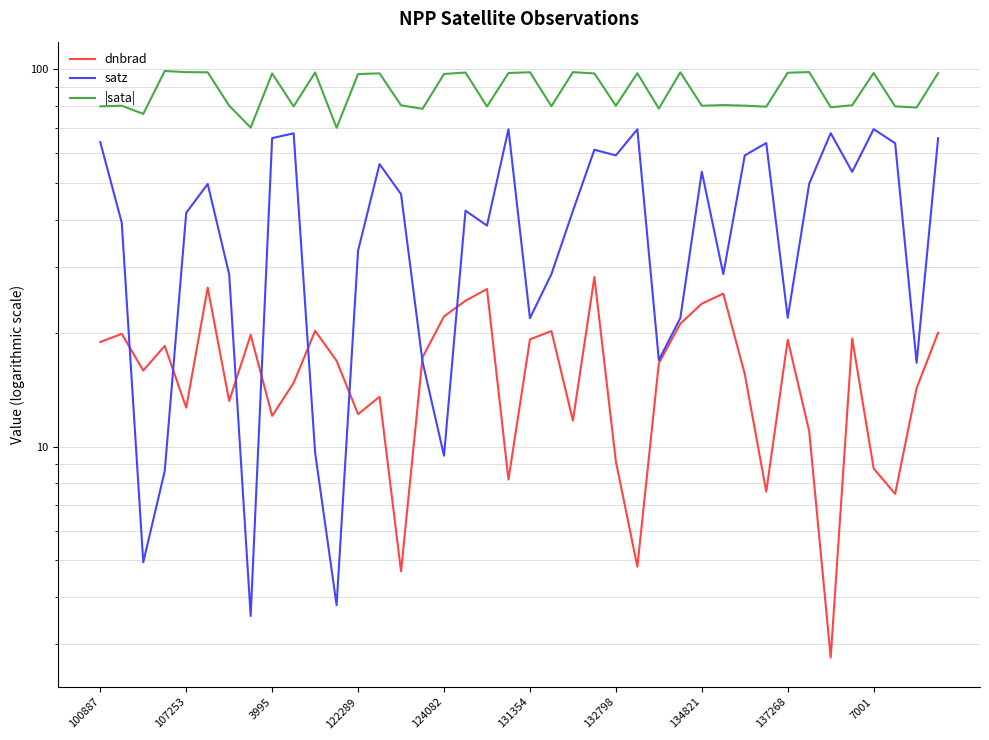

At how many categories does at least one series exceed 5?

40